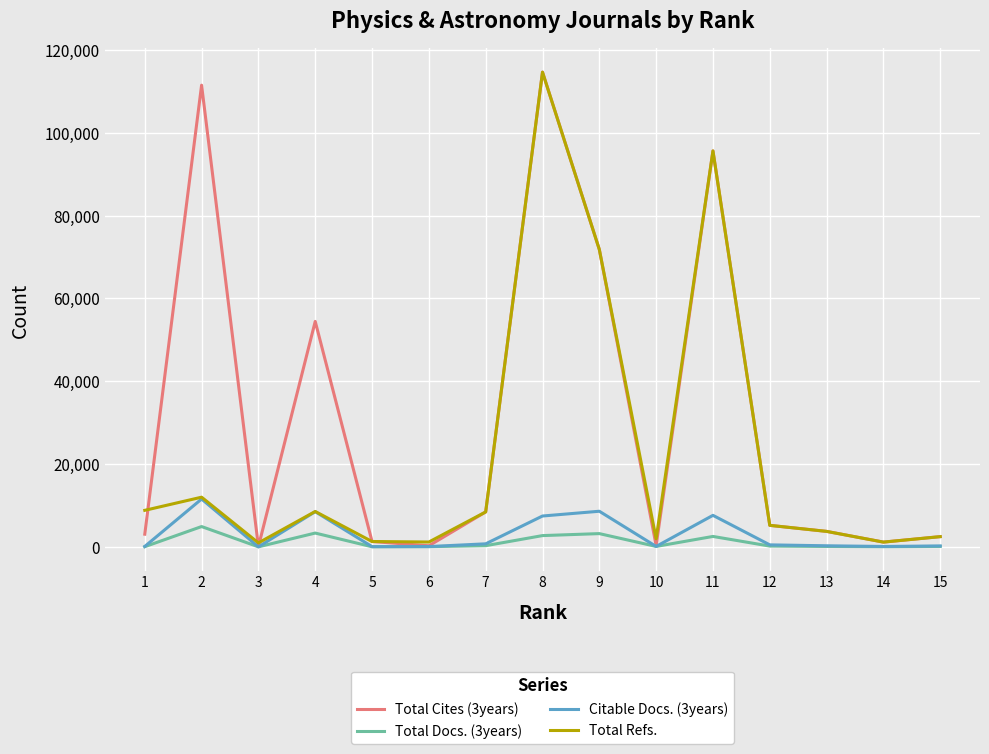

What is the spread (max minus min) of values at 5?

1271